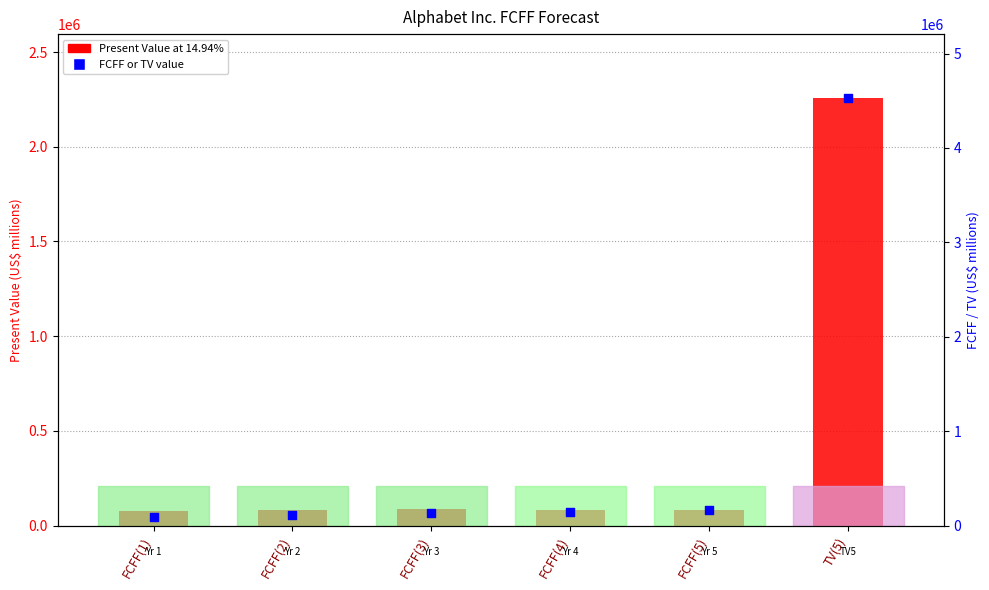

Which series contains the highest Y value?

FCFF / TV value